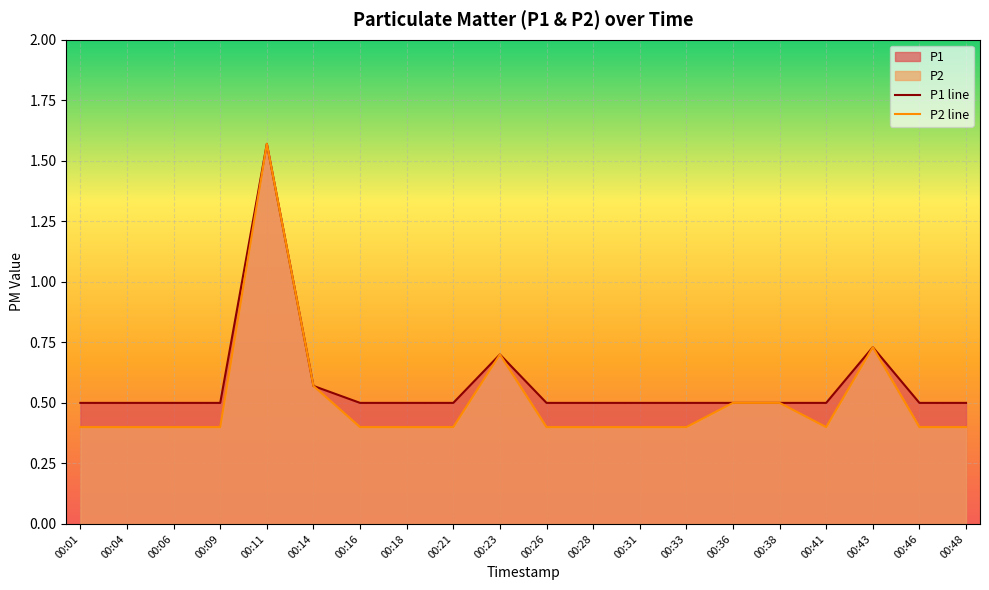

What is the sum of all P2 values?

10.2